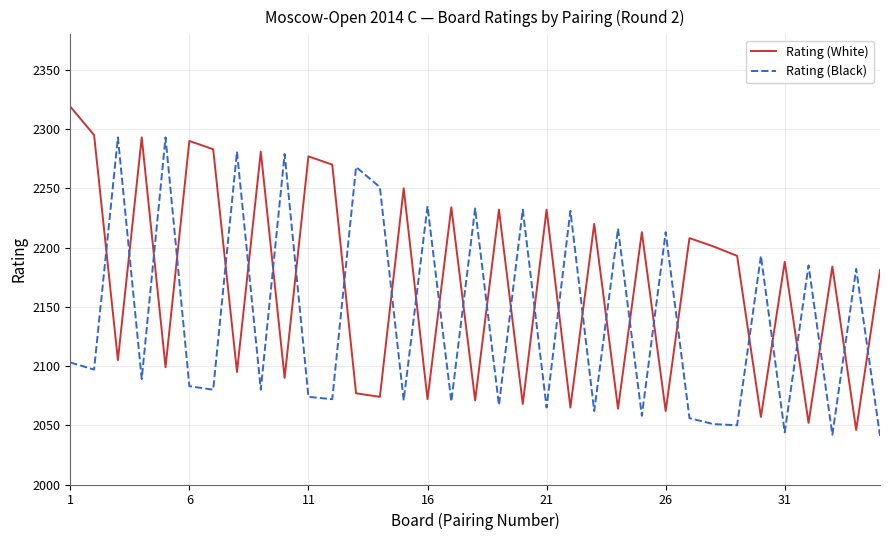

What is the difference between the maximum and minimum values in the Rating (Black) series?

252